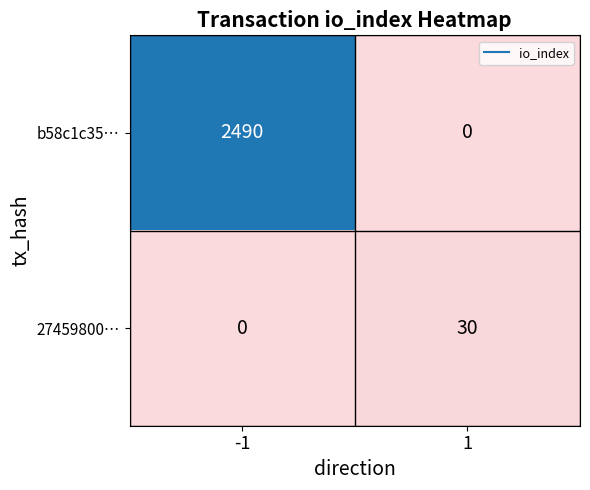

Between -1 and 1, which series saw the biggest shift?

b58c1c35…